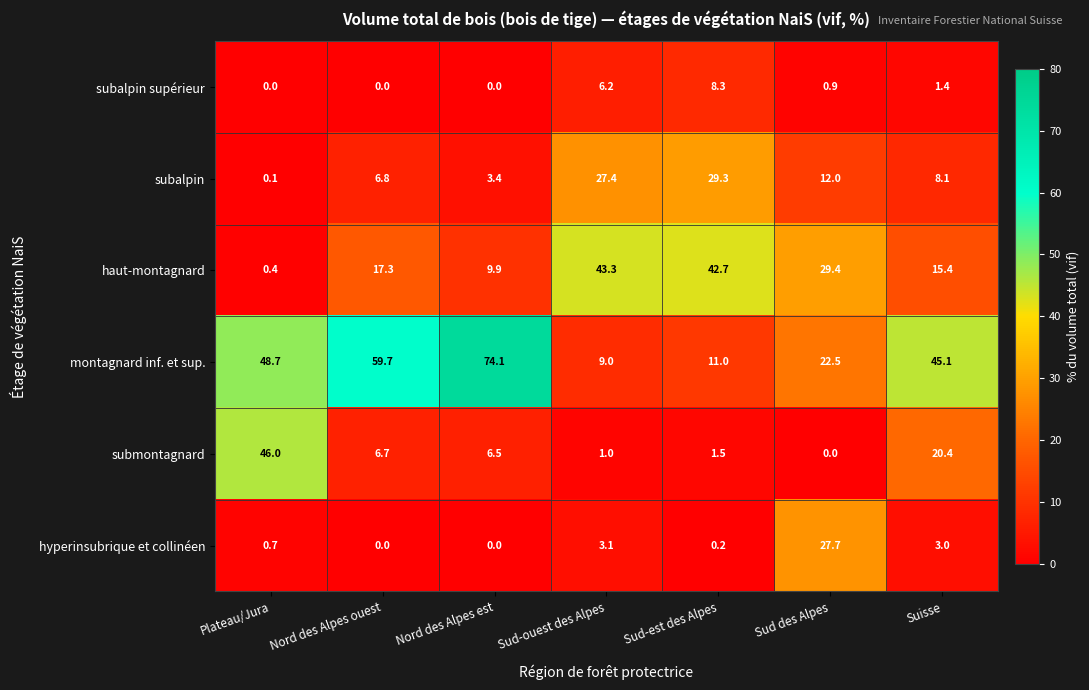

At which category is the sum across all series the highest?

Plateau/Jura